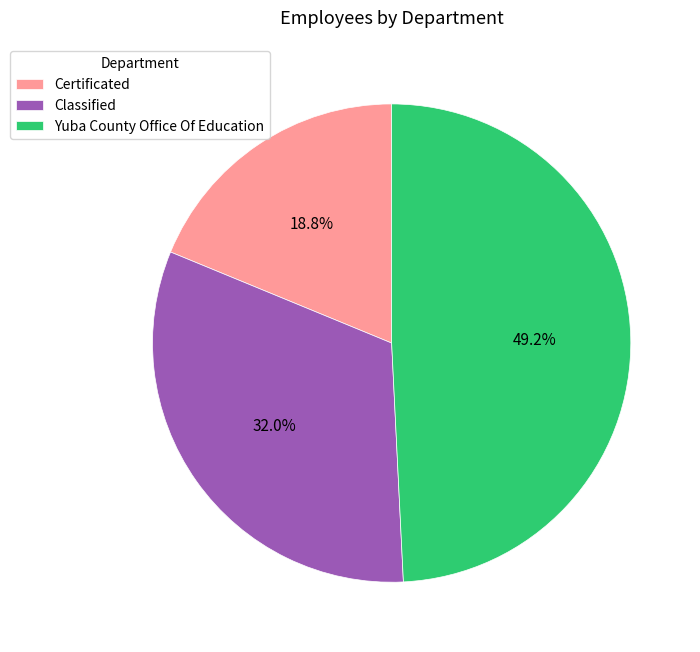

How many slices are in this pie chart?

3